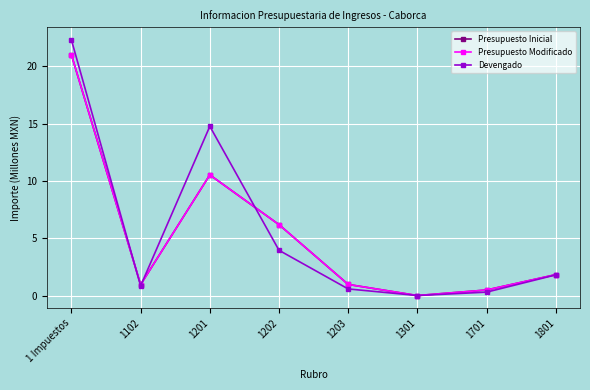

True or false: Presupuesto Inicial and Presupuesto Modificado cross at least once.

False